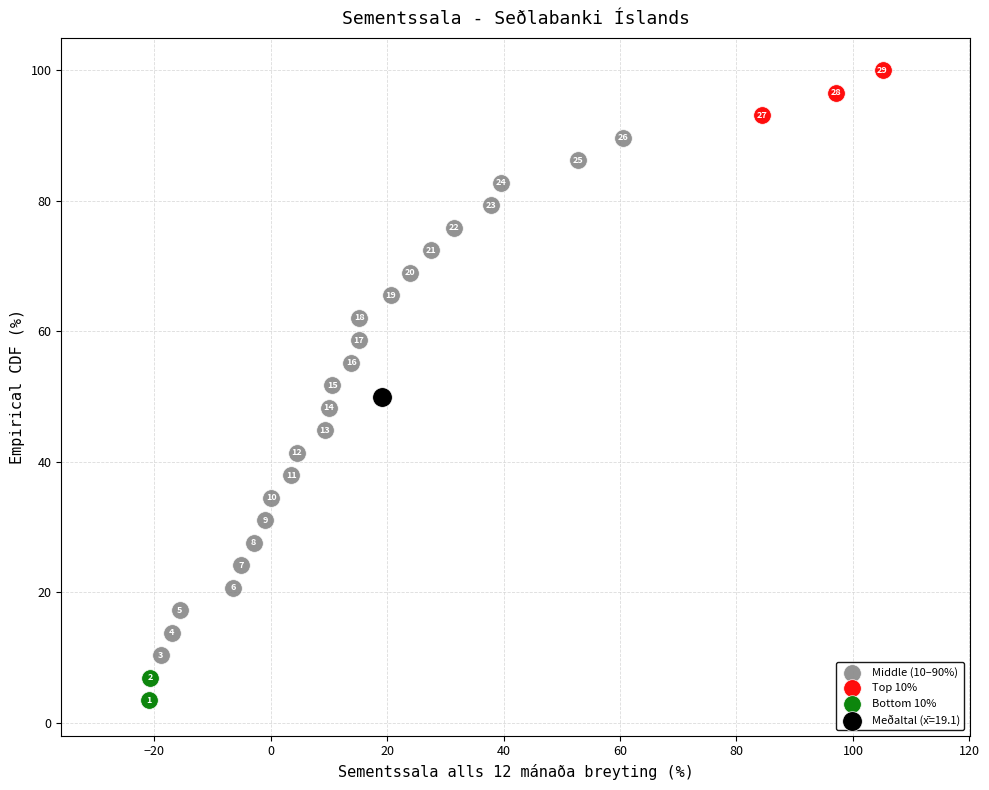

What are all the series names shown in the legend?

Middle (10–90%), Top 10%, Bottom 10%, Meðaltal (x̄=19.1)